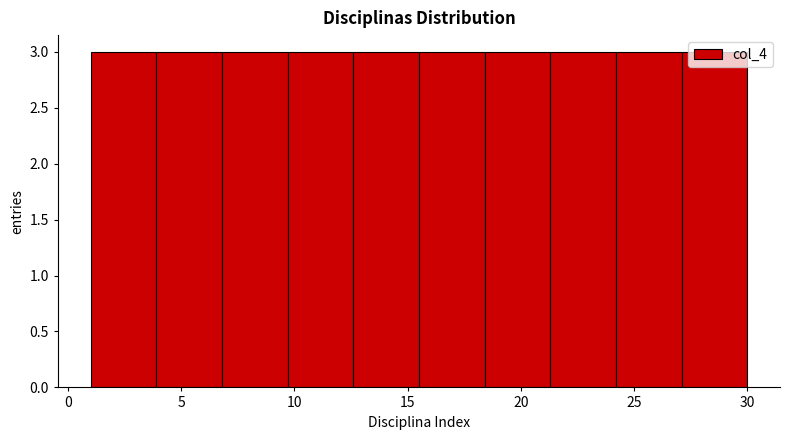

Reading left to right, transcribe this chart: for each bar, give the range it covers on the x-axis and its height. Neither the bar edges nor the heights are printed on the chart, so give them approximately, as read against the axes.

1.0 to 3.9: 3
3.9 to 6.8: 3
6.8 to 9.7: 3
9.7 to 12.6: 3
12.6 to 15.5: 3
15.5 to 18.4: 3
18.4 to 21.3: 3
21.3 to 24.2: 3
24.2 to 27.1: 3
27.1 to 30.0: 3